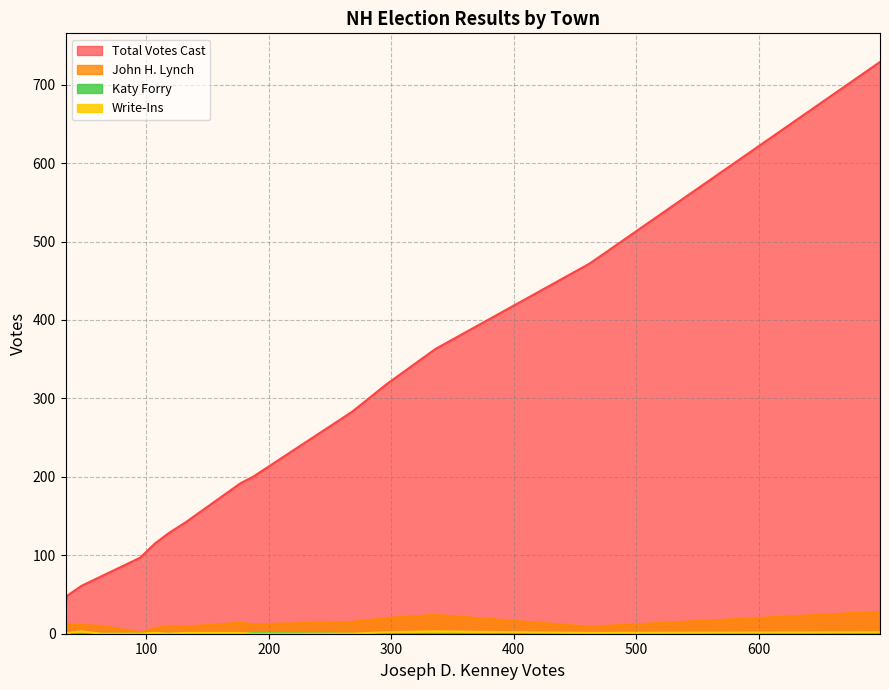

True or false: Total Votes Cast has a value of 192 at Barnstead.

True